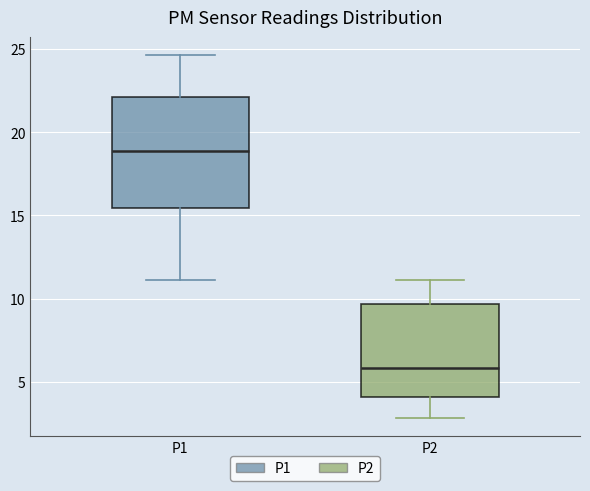

Comparing the boxes themselves (not the whiskers), which one is the tallest?

P1